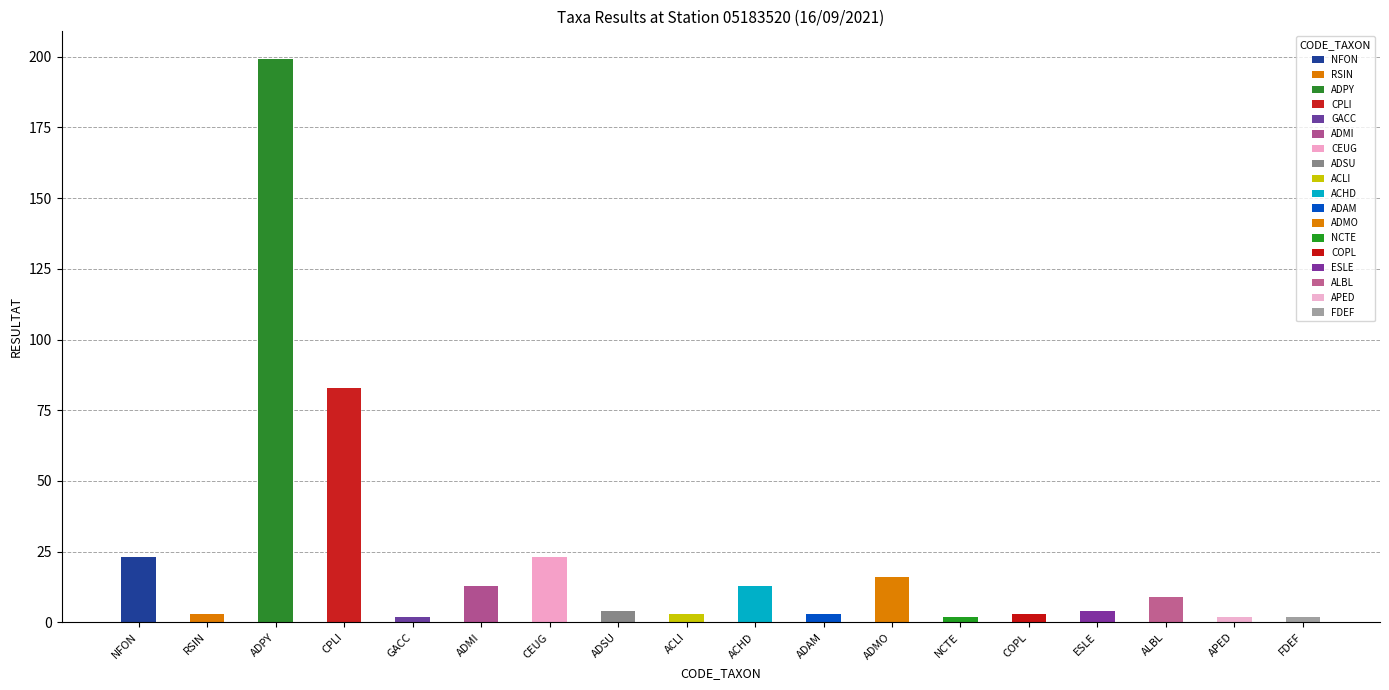

What is the greatest value displayed?

199